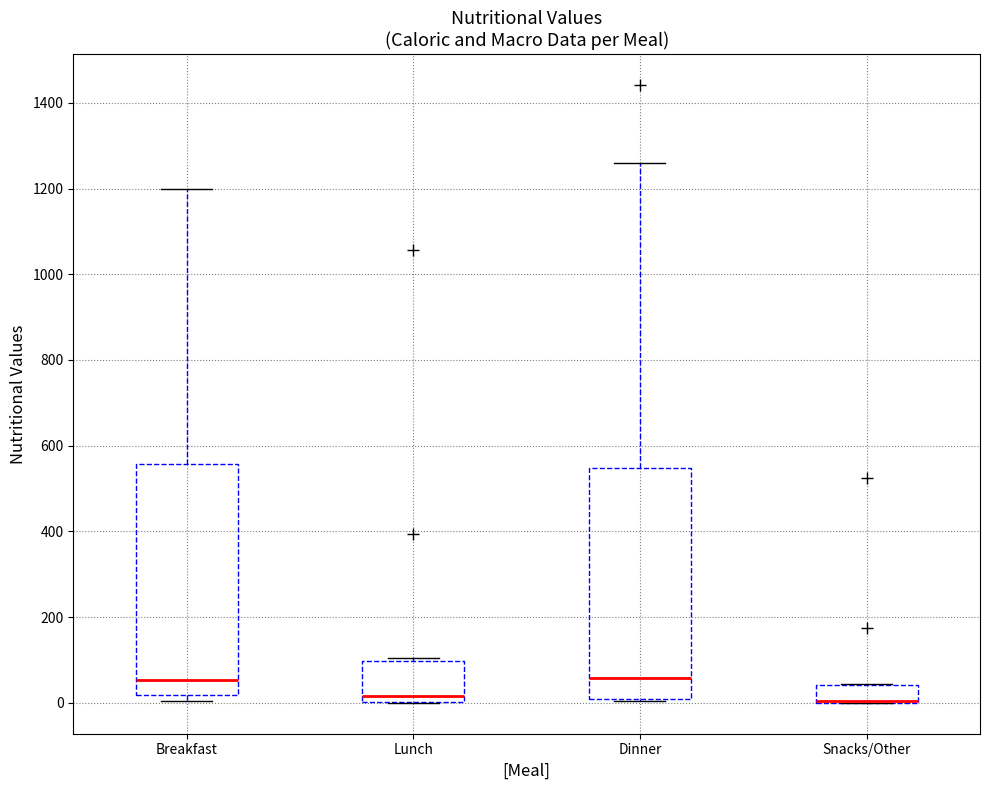

Where is the upper edge of the box for Breakfast on the y-axis? The values are not printed on the chart, so give them approximately, as read against the axis.

560